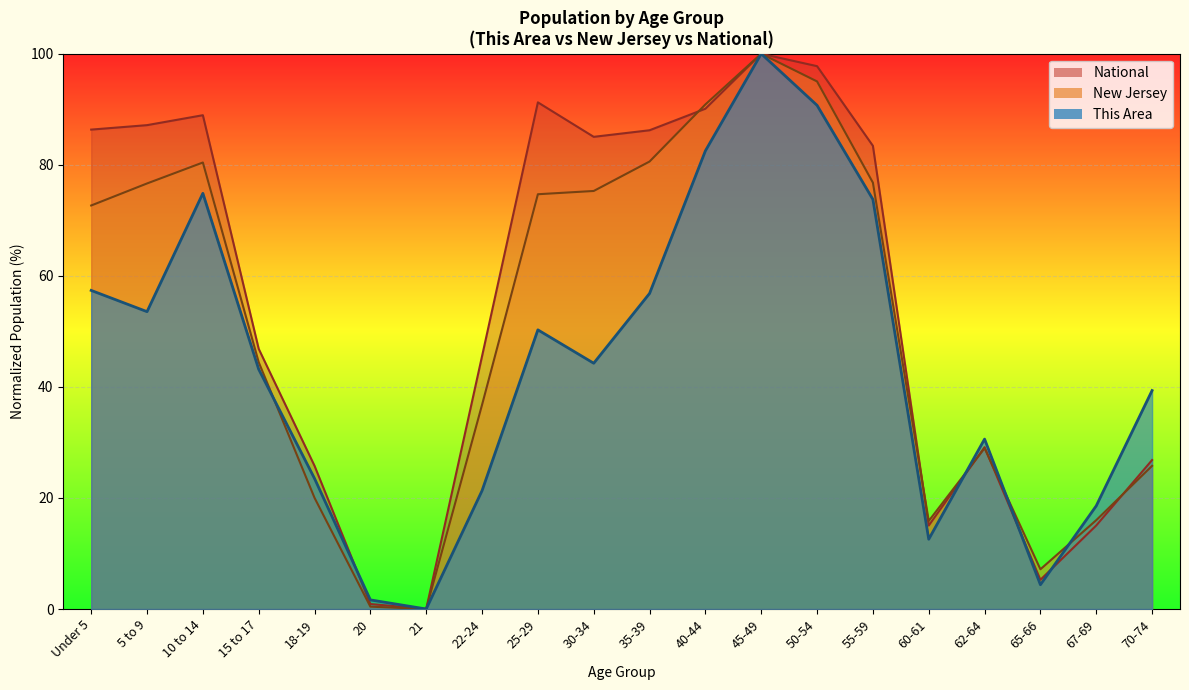

What are all the series names shown in the legend?

This Area, New Jersey, National